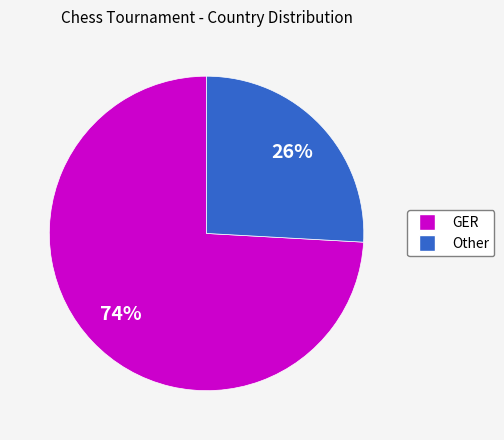

Do GER and Other together represent more than half of the pie?

Yes